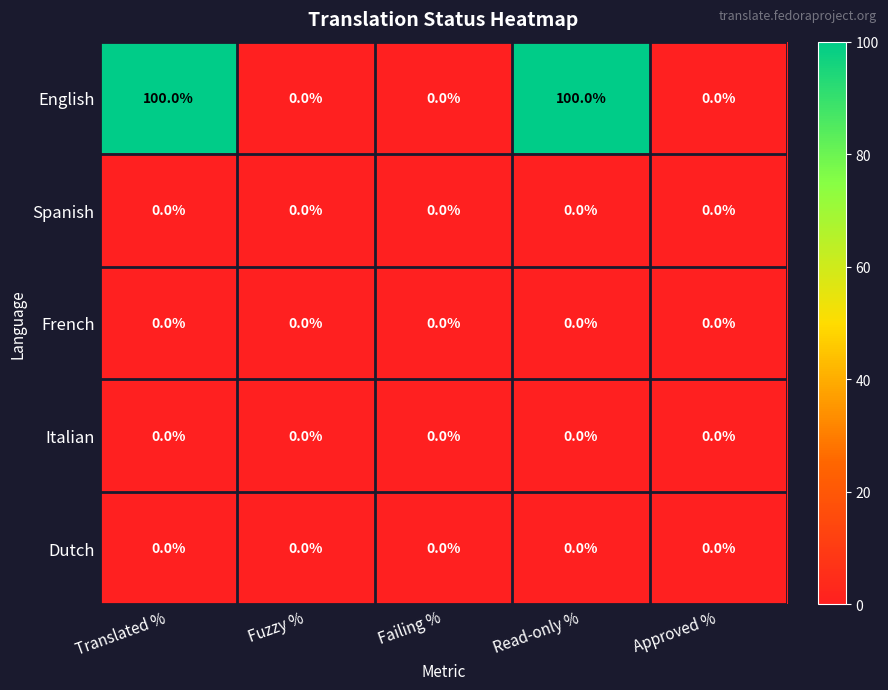

Reading right to left, transcribe all the data shown in this chart.

English: Approved %=0	Read-only %=100	Failing %=0	Fuzzy %=0	Translated %=100
Spanish: Approved %=0	Read-only %=0	Failing %=0	Fuzzy %=0	Translated %=0
French: Approved %=0	Read-only %=0	Failing %=0	Fuzzy %=0	Translated %=0
Italian: Approved %=0	Read-only %=0	Failing %=0	Fuzzy %=0	Translated %=0
Dutch: Approved %=0	Read-only %=0	Failing %=0	Fuzzy %=0	Translated %=0